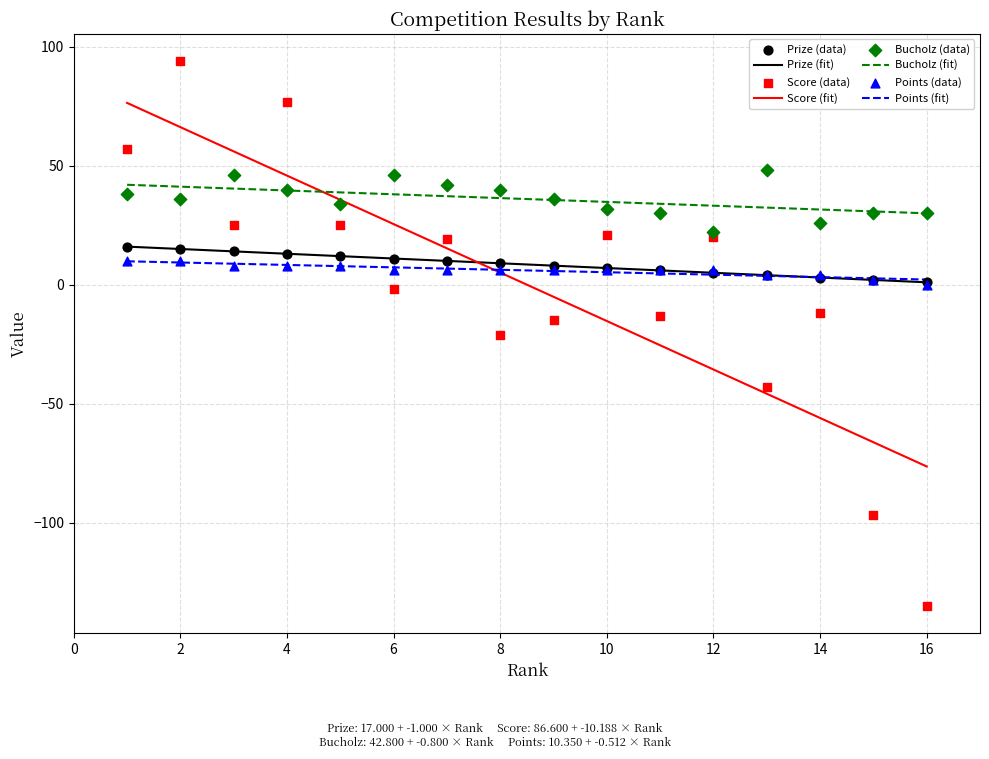

Is the value of Score at 15 greater than the value of Points at 9?

No